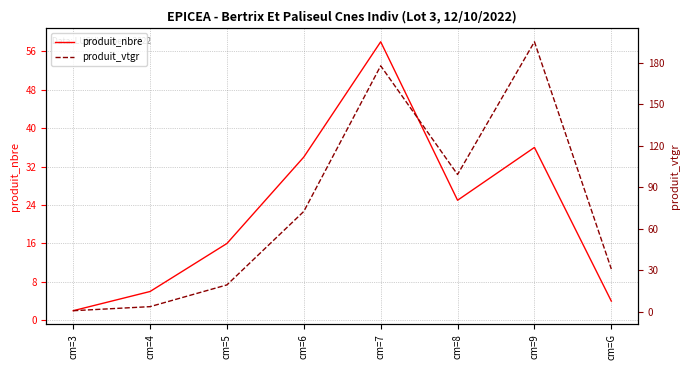

The produit_nbre series shows 25.0 at cm=8. True or false?

True